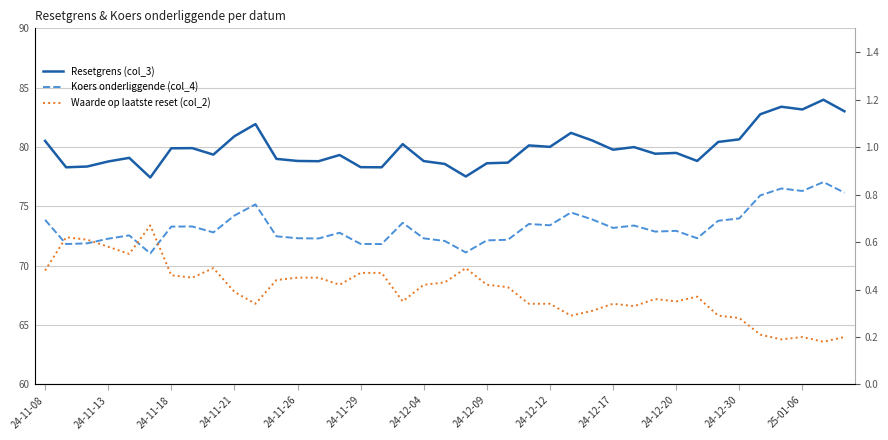

How many interior local peaks does the Waarde op laatste reset (col_2) series have?

8